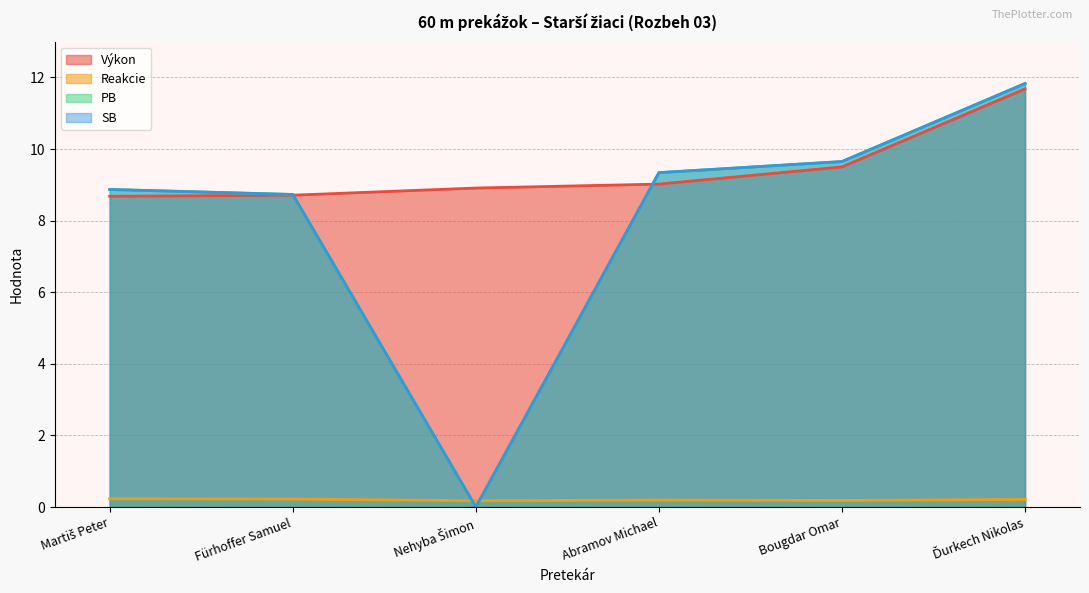

What is the value of the Reakcie point at the 4th from the left?

0.2